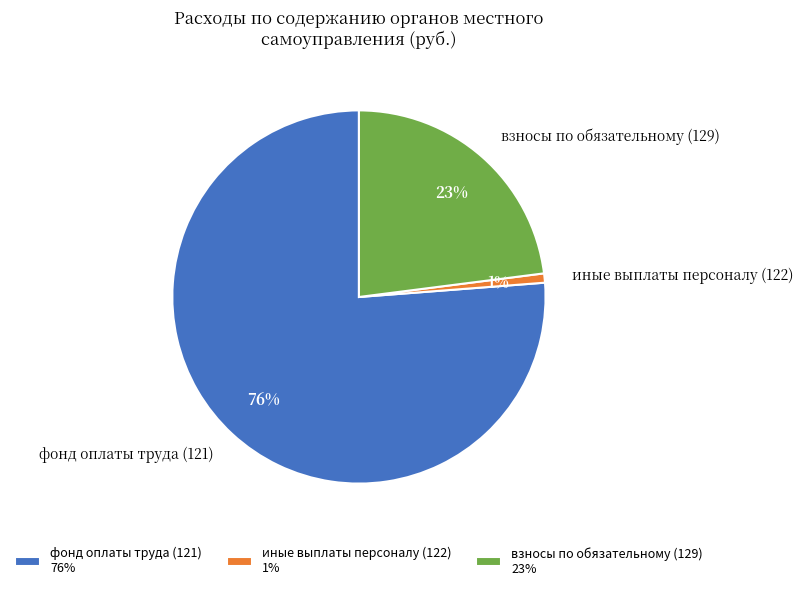

To the nearest percent, what is the difference between the иные выплаты персоналу (122) and взносы по обязательному (129) slice percentages?

22%